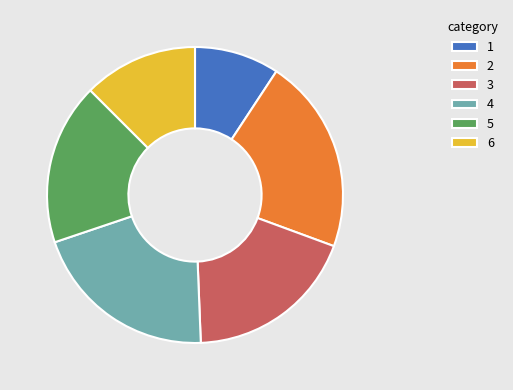

Which has a higher value, 4 or 6?

4